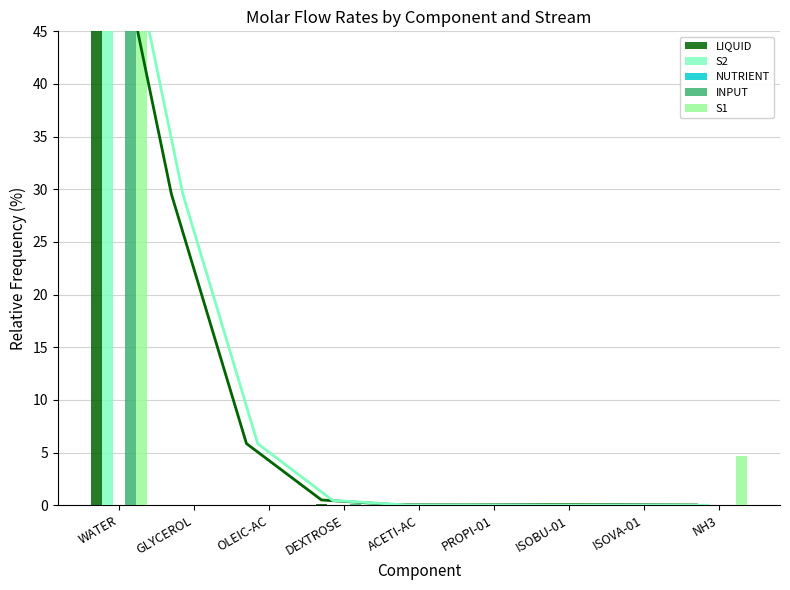

What is the average value of the S1 series?

11.1